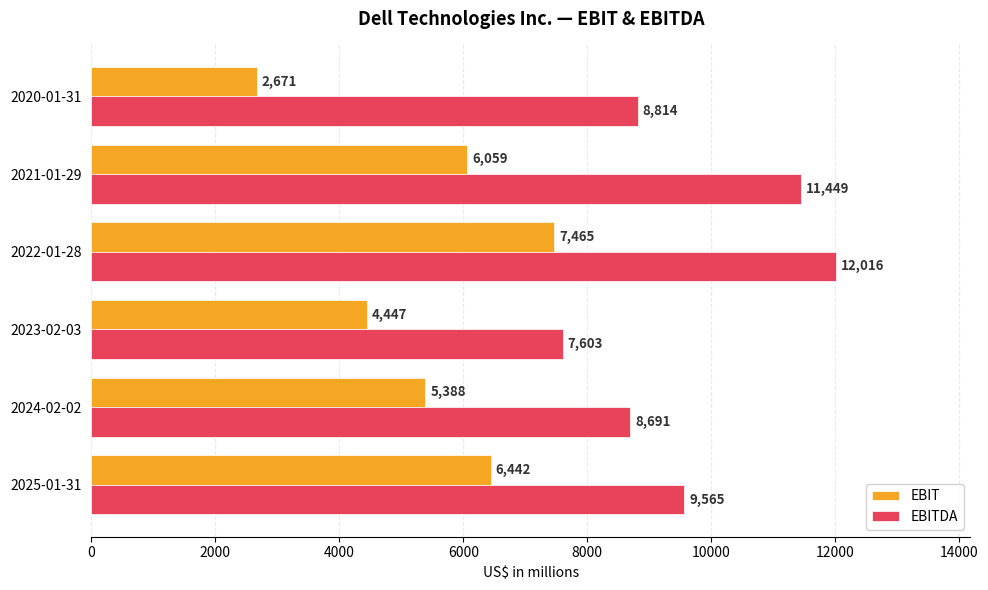

List the series in order of their overall mean, lowest first.

EBIT, EBITDA